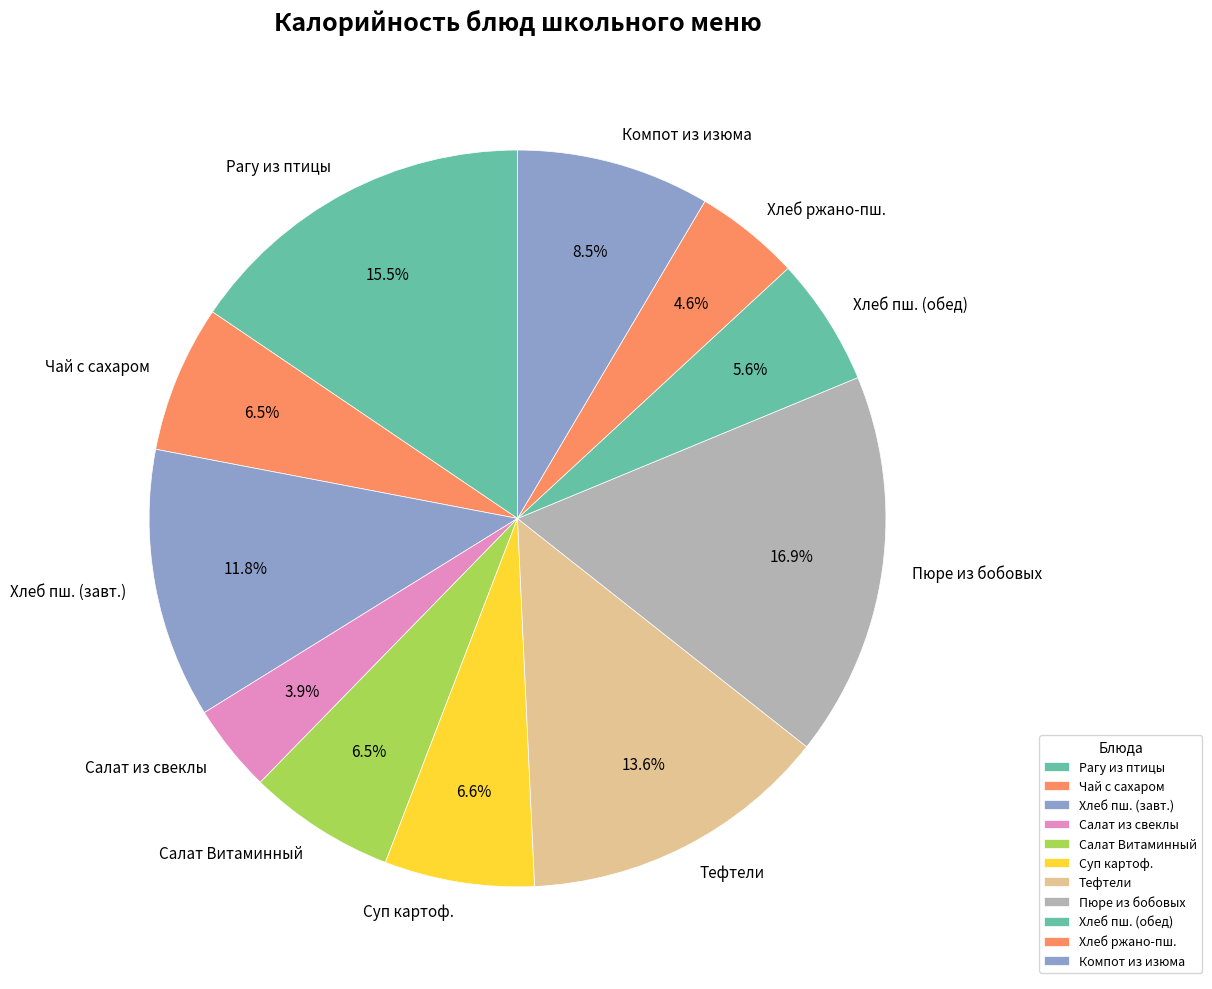

To the nearest percent, what is the average slice percentage?

9%